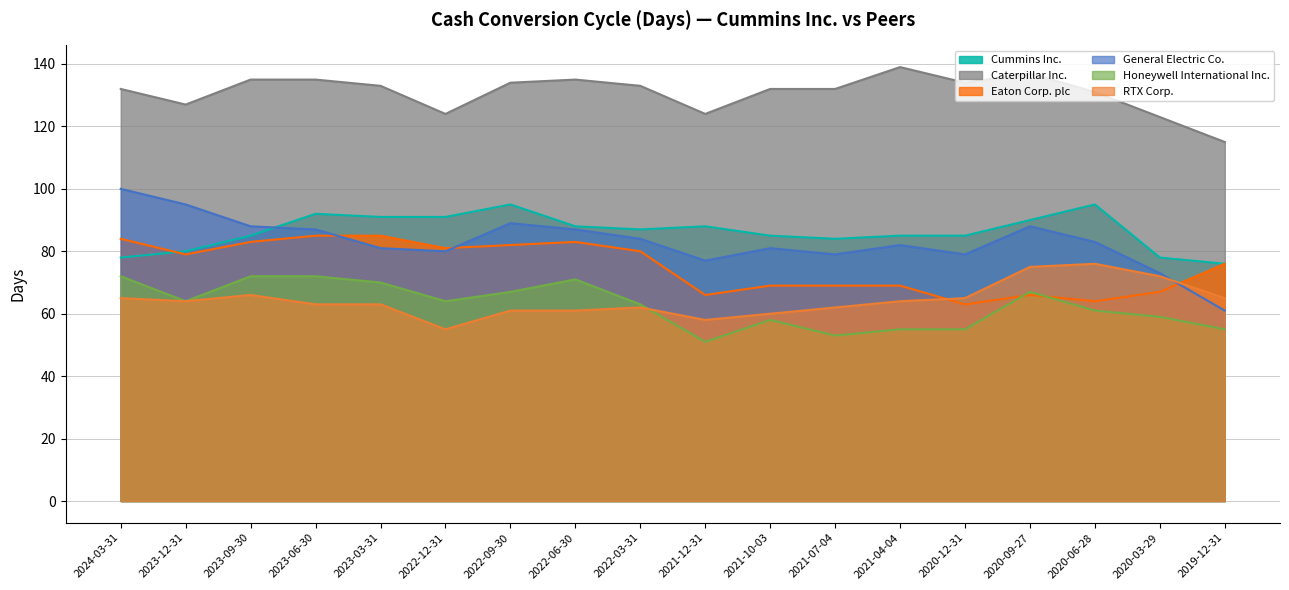

Reading right to left, extract all data points from this chart.

Cummins Inc.: 2019-12-31=76	2020-03-29=78	2020-06-28=95	2020-09-27=90	2020-12-31=85	2021-04-04=85	2021-07-04=84	2021-10-03=85	2021-12-31=88	2022-03-31=87	2022-06-30=88	2022-09-30=95	2022-12-31=91	2023-03-31=91	2023-06-30=92	2023-09-30=85	2023-12-31=80	2024-03-31=78
Caterpillar Inc.: 2019-12-31=115	2020-03-29=123	2020-06-28=131	2020-09-27=137	2020-12-31=134	2021-04-04=139	2021-07-04=132	2021-10-03=132	2021-12-31=124	2022-03-31=133	2022-06-30=135	2022-09-30=134	2022-12-31=124	2023-03-31=133	2023-06-30=135	2023-09-30=135	2023-12-31=127	2024-03-31=132
Eaton Corp. plc: 2019-12-31=76	2020-03-29=67	2020-06-28=64	2020-09-27=66	2020-12-31=63	2021-04-04=69	2021-07-04=69	2021-10-03=69	2021-12-31=66	2022-03-31=80	2022-06-30=83	2022-09-30=82	2022-12-31=81	2023-03-31=85	2023-06-30=85	2023-09-30=83	2023-12-31=79	2024-03-31=84
General Electric Co.: 2019-12-31=61	2020-03-29=73	2020-06-28=83	2020-09-27=88	2020-12-31=79	2021-04-04=82	2021-07-04=79	2021-10-03=81	2021-12-31=77	2022-03-31=84	2022-06-30=87	2022-09-30=89	2022-12-31=80	2023-03-31=81	2023-06-30=87	2023-09-30=88	2023-12-31=95	2024-03-31=100
Honeywell International Inc.: 2019-12-31=55	2020-03-29=59	2020-06-28=61	2020-09-27=67	2020-12-31=55	2021-04-04=55	2021-07-04=53	2021-10-03=58	2021-12-31=51	2022-03-31=63	2022-06-30=71	2022-09-30=67	2022-12-31=64	2023-03-31=70	2023-06-30=72	2023-09-30=72	2023-12-31=64	2024-03-31=72
RTX Corp.: 2019-12-31=65	2020-03-29=72	2020-06-28=76	2020-09-27=75	2020-12-31=65	2021-04-04=64	2021-07-04=62	2021-10-03=60	2021-12-31=58	2022-03-31=62	2022-06-30=61	2022-09-30=61	2022-12-31=55	2023-03-31=63	2023-06-30=63	2023-09-30=66	2023-12-31=64	2024-03-31=65